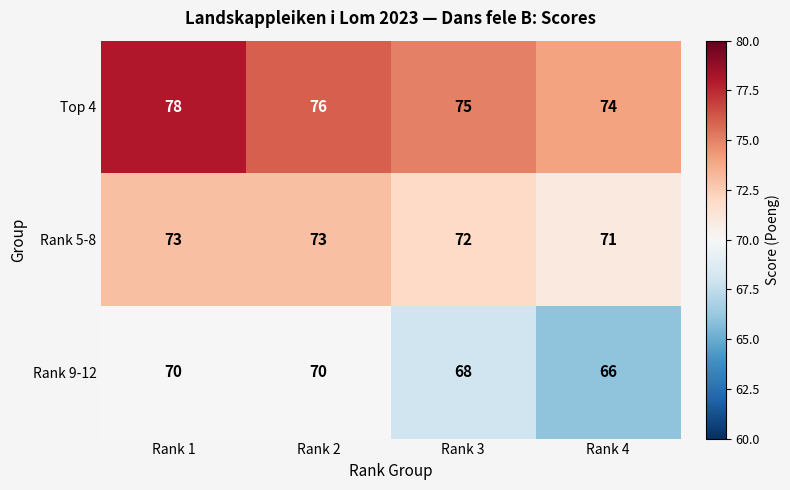

Is the value of Rank 9-12 at Rank 4 greater than the value of Top 4 at Rank 4?

No